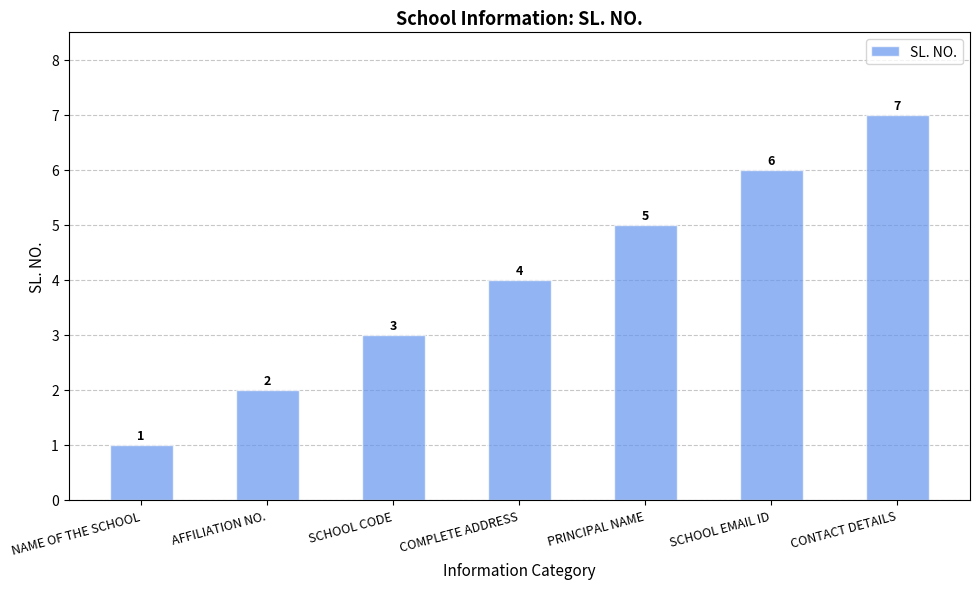

What is the ratio of the value at PRINCIPAL NAME to the value at CONTACT DETAILS?

0.7